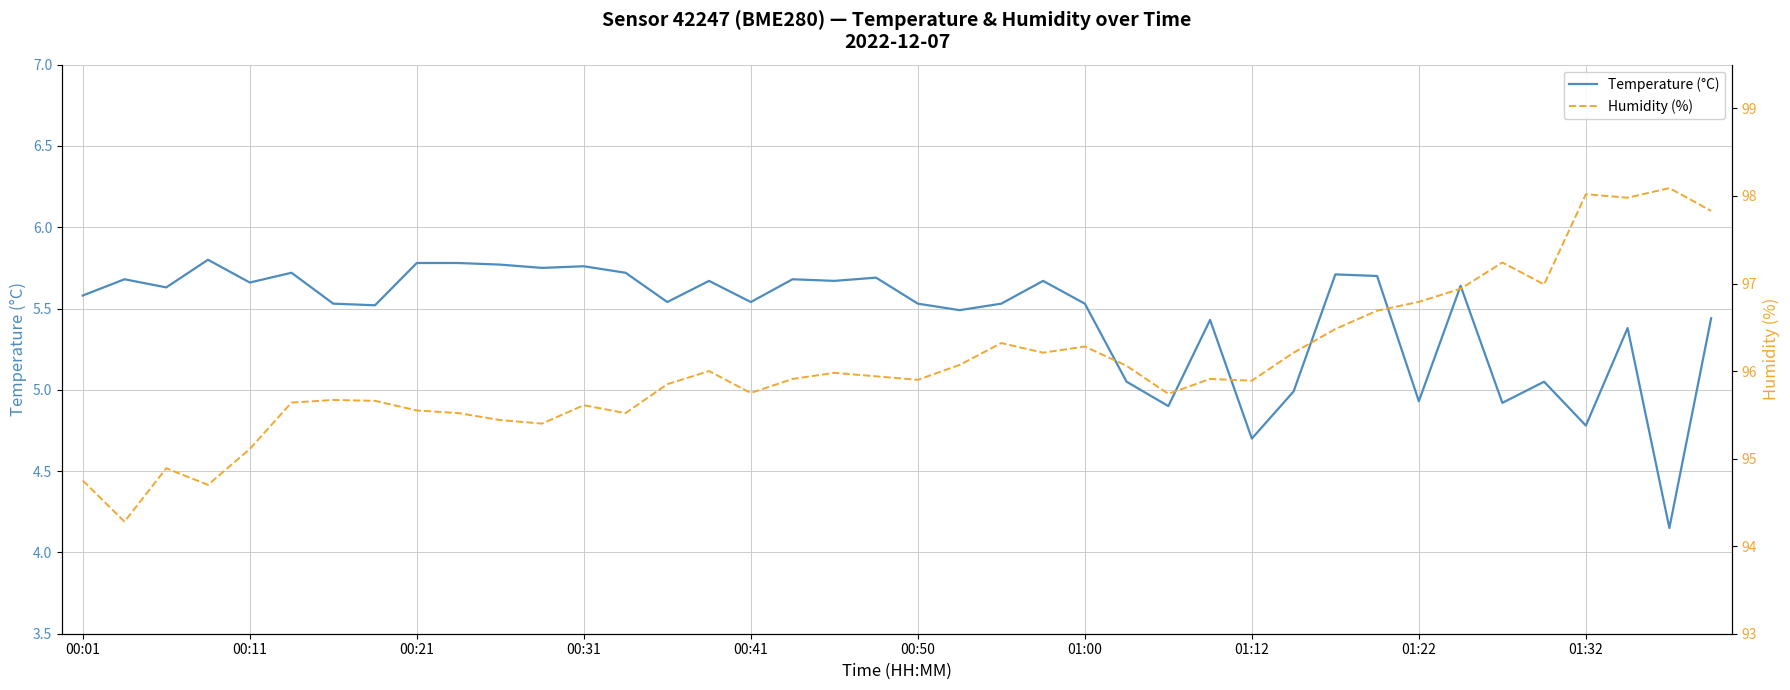

How many lines are shown in the chart?

2